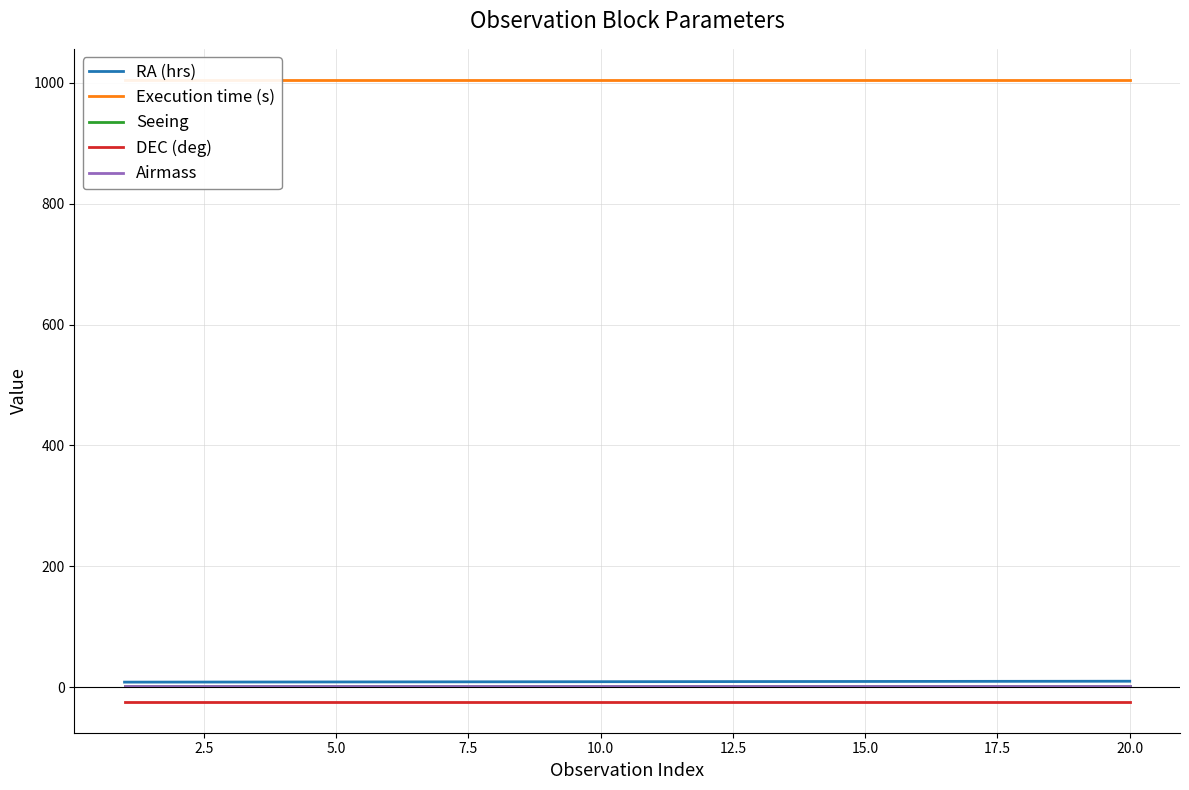

What is the maximum value for RA (hrs)?

9.7